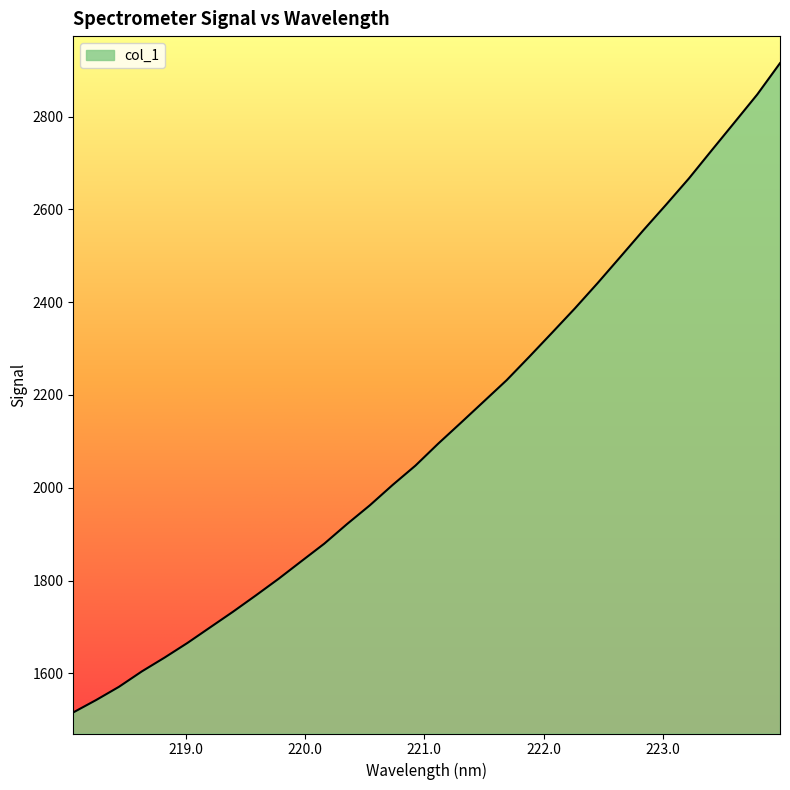

What is the maximum value shown in the chart?

2915.2